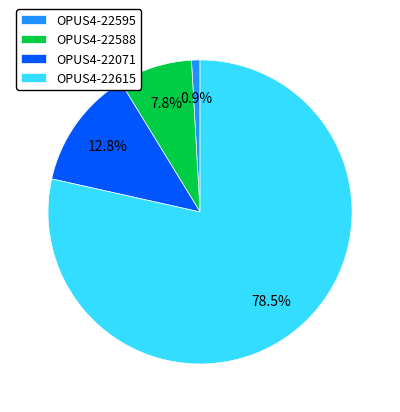

How many segments does this pie chart have?

4